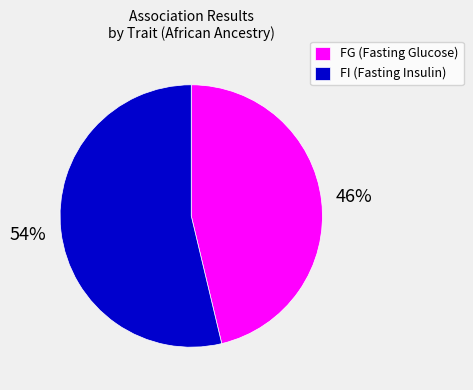

Count the number of slices in the pie.

2